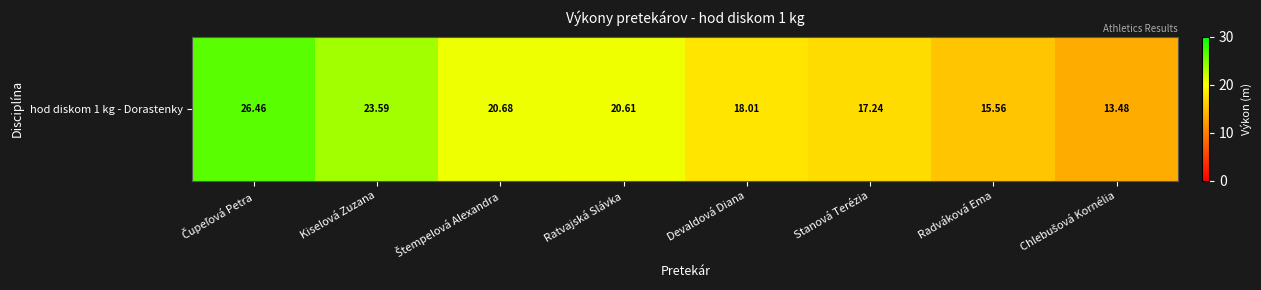

Which has a higher value, Devaldová Diana or Stanová Terézia?

Devaldová Diana